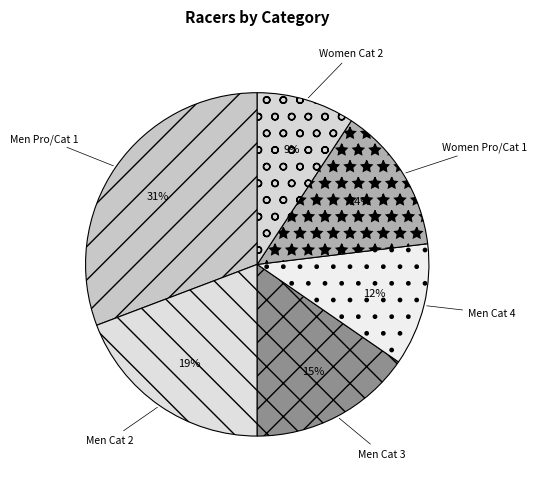

Approximately how many times larger is the value at Women Cat 2 compared to Men Cat 3?

0.6